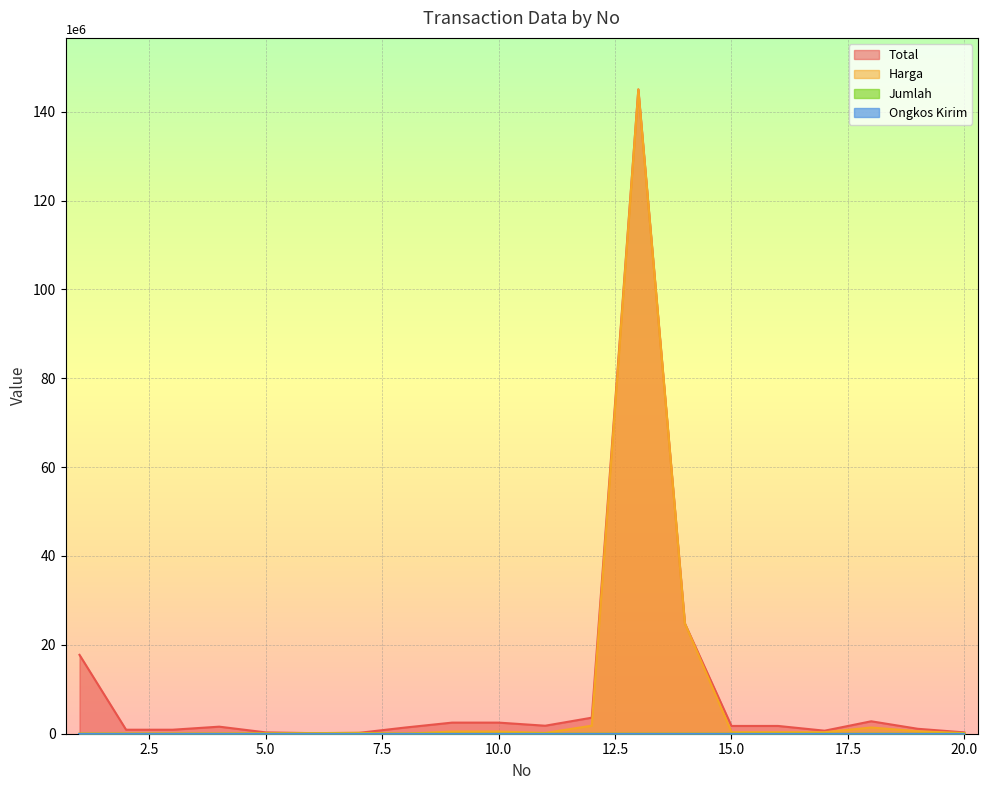

True or false: Total and Harga intersect in this chart.

False